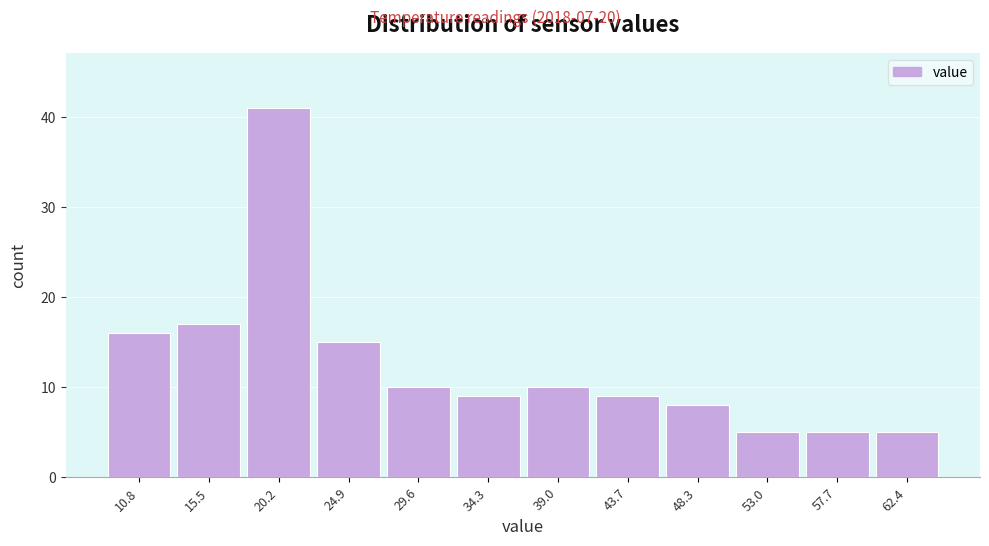

How tall is the bar that spans 32.0 to 37.0 on the x-axis? Neither the bar edges nor the heights are printed on the chart, so give them approximately, as read against the axes.

9